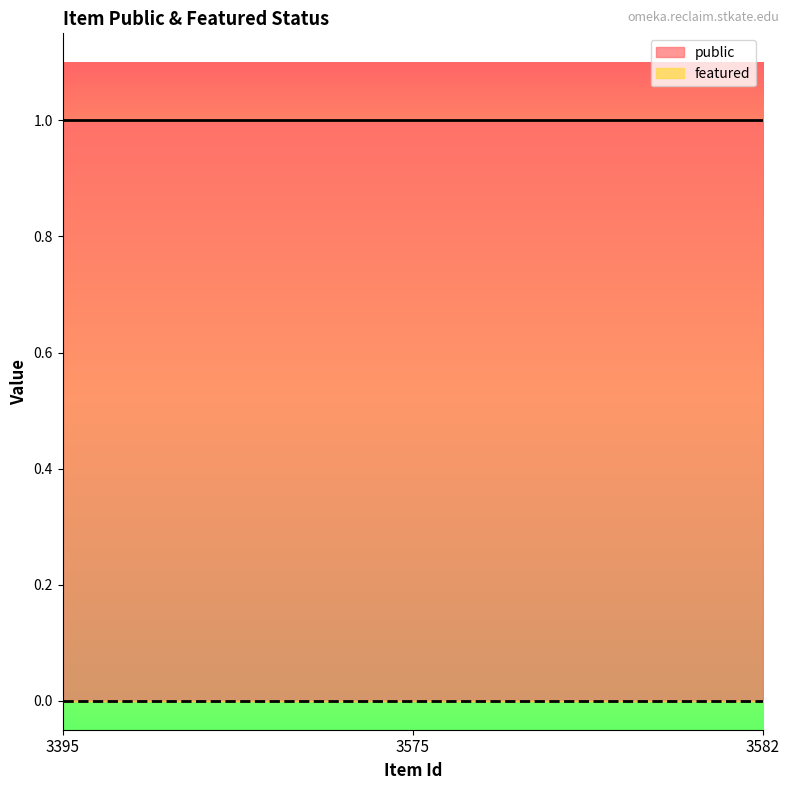

The value of public at 3575 is 1. True or false?

True